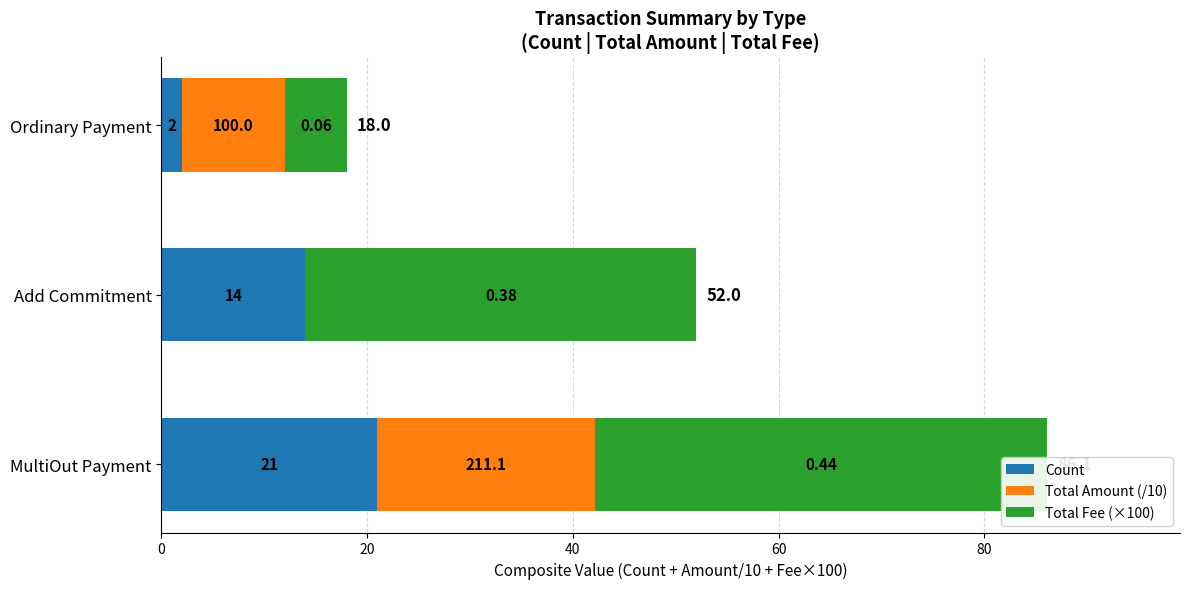

How many Count values are between 2 and 21?

3